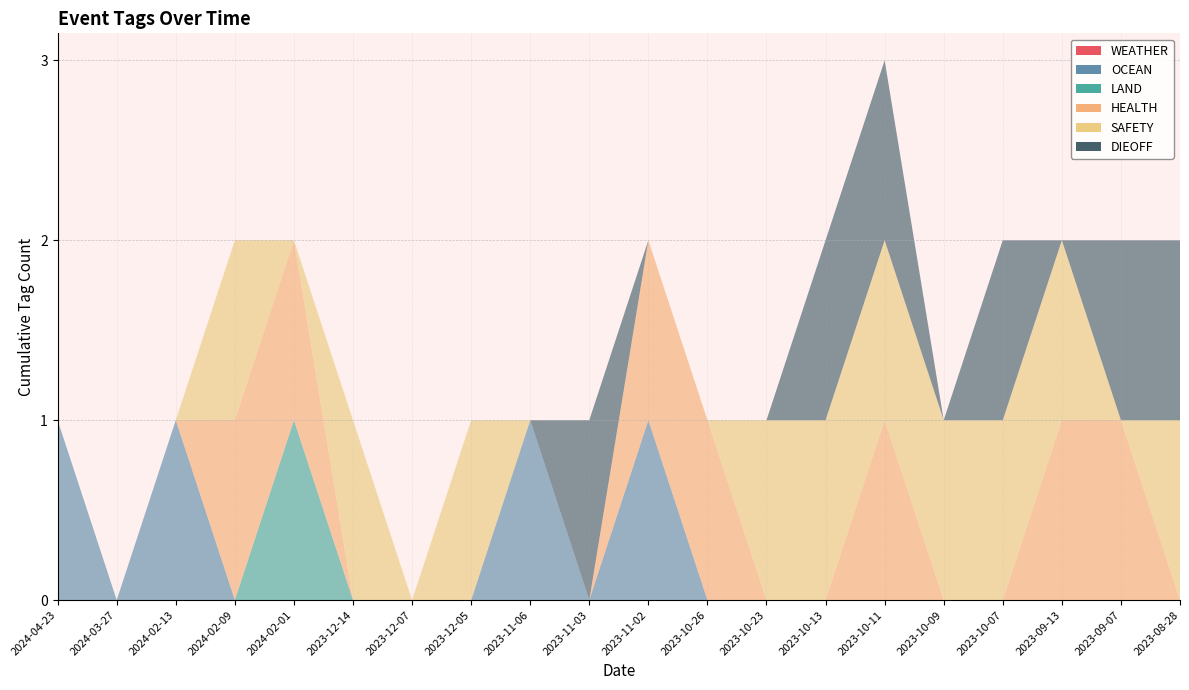

Reading right to left, transcribe all the data shown in this chart.

WEATHER: 2023-08-28=0	2023-09-07=0	2023-09-13=0	2023-10-07=0	2023-10-09=0	2023-10-11=0	2023-10-13=0	2023-10-23=0	2023-10-26=0	2023-11-02=0	2023-11-03=0	2023-11-06=0	2023-12-05=0	2023-12-07=0	2023-12-14=0	2024-02-01=0	2024-02-09=0	2024-02-13=0	2024-03-27=0	2024-04-23=0
OCEAN: 2023-08-28=0	2023-09-07=0	2023-09-13=0	2023-10-07=0	2023-10-09=0	2023-10-11=0	2023-10-13=0	2023-10-23=0	2023-10-26=0	2023-11-02=1	2023-11-03=0	2023-11-06=1	2023-12-05=0	2023-12-07=0	2023-12-14=0	2024-02-01=0	2024-02-09=0	2024-02-13=1	2024-03-27=0	2024-04-23=1
LAND: 2023-08-28=0	2023-09-07=0	2023-09-13=0	2023-10-07=0	2023-10-09=0	2023-10-11=0	2023-10-13=0	2023-10-23=0	2023-10-26=0	2023-11-02=0	2023-11-03=0	2023-11-06=0	2023-12-05=0	2023-12-07=0	2023-12-14=0	2024-02-01=1	2024-02-09=0	2024-02-13=0	2024-03-27=0	2024-04-23=0
HEALTH: 2023-08-28=0	2023-09-07=1	2023-09-13=1	2023-10-07=0	2023-10-09=0	2023-10-11=1	2023-10-13=0	2023-10-23=0	2023-10-26=1	2023-11-02=1	2023-11-03=0	2023-11-06=0	2023-12-05=0	2023-12-07=0	2023-12-14=0	2024-02-01=1	2024-02-09=1	2024-02-13=0	2024-03-27=0	2024-04-23=0
SAFETY: 2023-08-28=1	2023-09-07=0	2023-09-13=1	2023-10-07=1	2023-10-09=1	2023-10-11=1	2023-10-13=1	2023-10-23=1	2023-10-26=0	2023-11-02=0	2023-11-03=0	2023-11-06=0	2023-12-05=1	2023-12-07=0	2023-12-14=1	2024-02-01=0	2024-02-09=1	2024-02-13=0	2024-03-27=0	2024-04-23=0
DIEOFF: 2023-08-28=1	2023-09-07=1	2023-09-13=0	2023-10-07=1	2023-10-09=0	2023-10-11=1	2023-10-13=1	2023-10-23=0	2023-10-26=0	2023-11-02=0	2023-11-03=1	2023-11-06=0	2023-12-05=0	2023-12-07=0	2023-12-14=0	2024-02-01=0	2024-02-09=0	2024-02-13=0	2024-03-27=0	2024-04-23=0